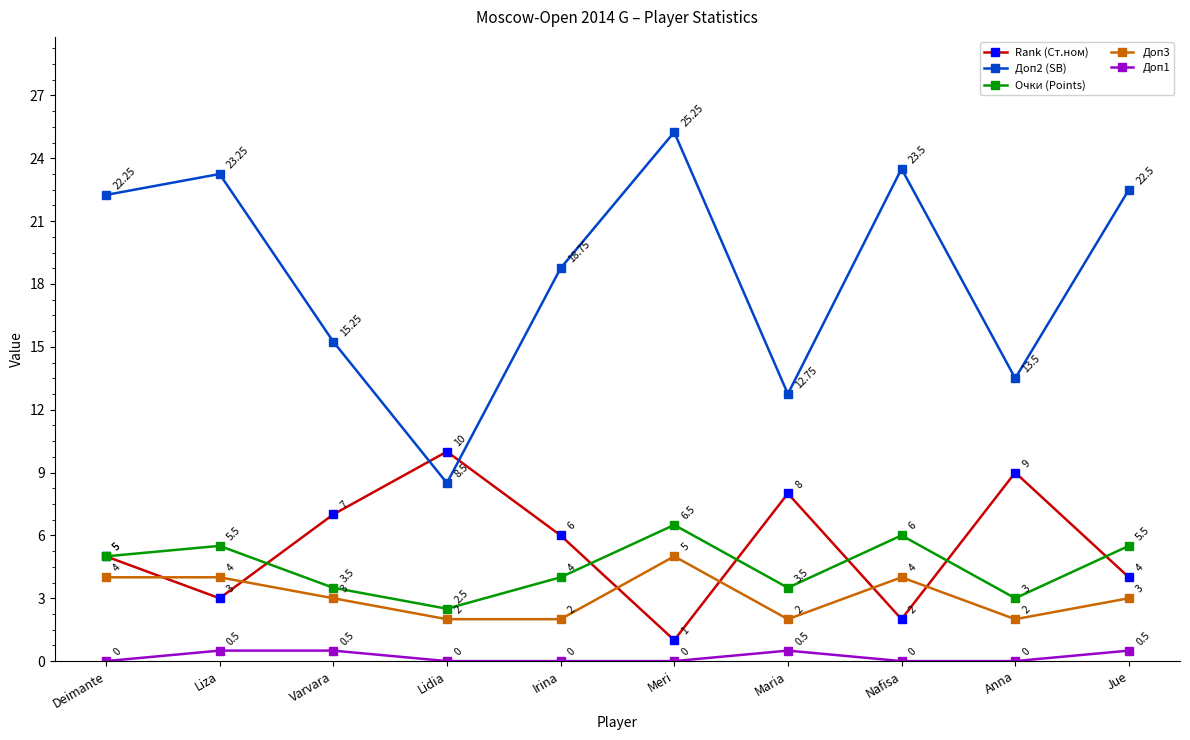

Rank the series by their maximum value, from lowest to highest.

Доп1, Доп3, Очки (Points), Rank (Ст.ном), Доп2 (SB)